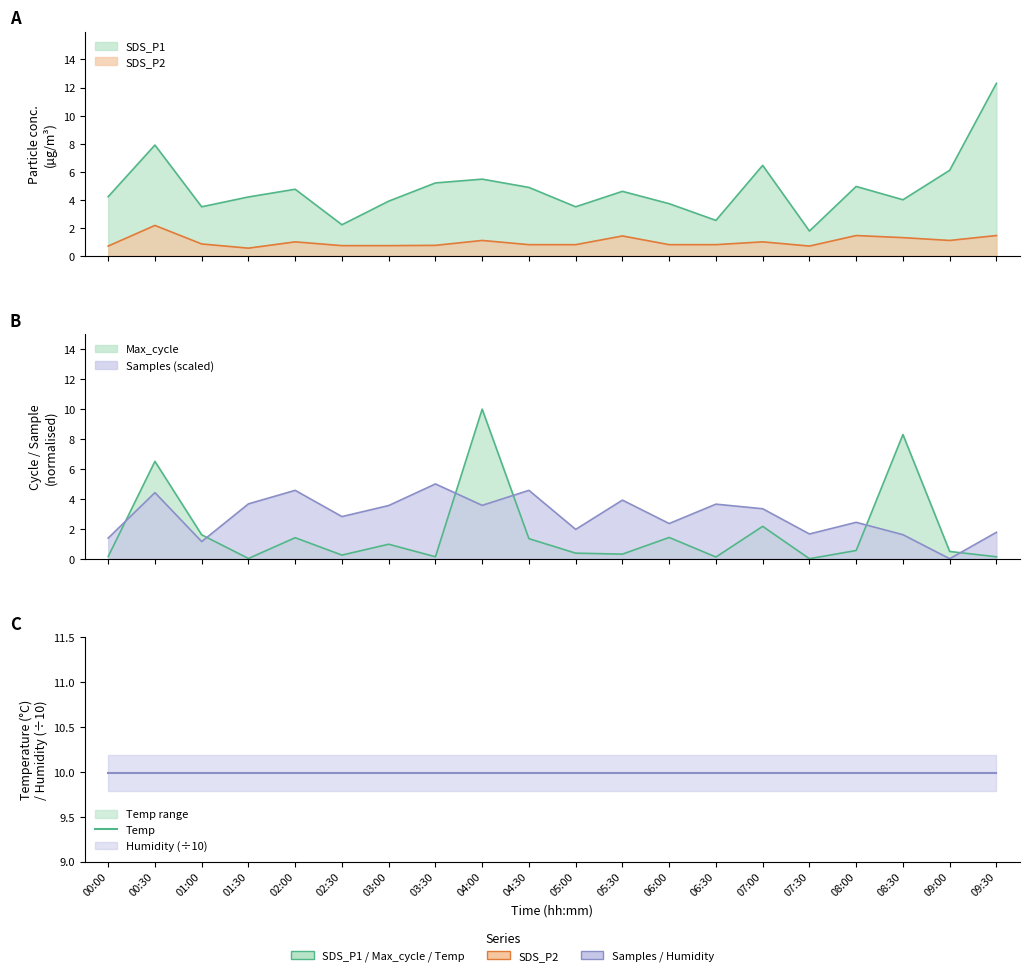

What is the label of the 10th point from the left?

04:30